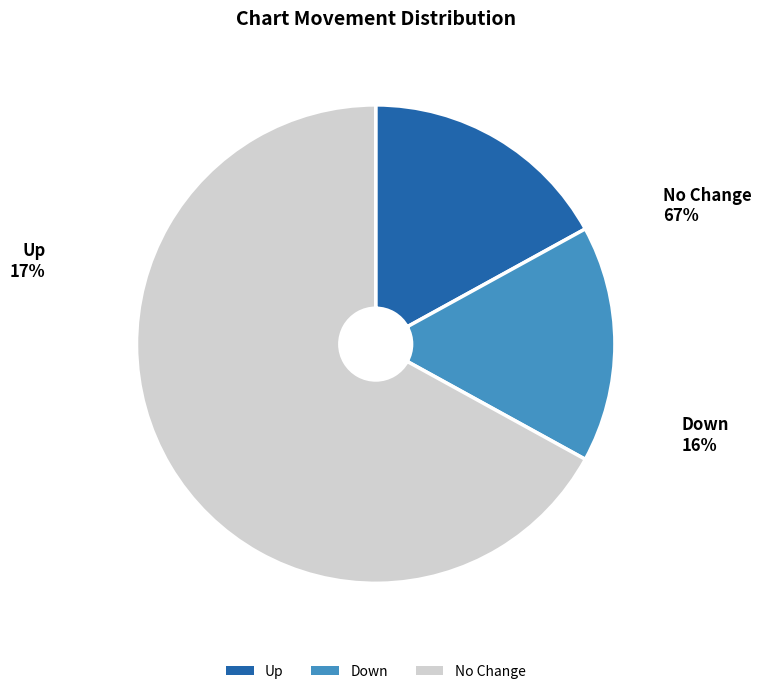

Is there any slice that represents more than half of the pie?

Yes